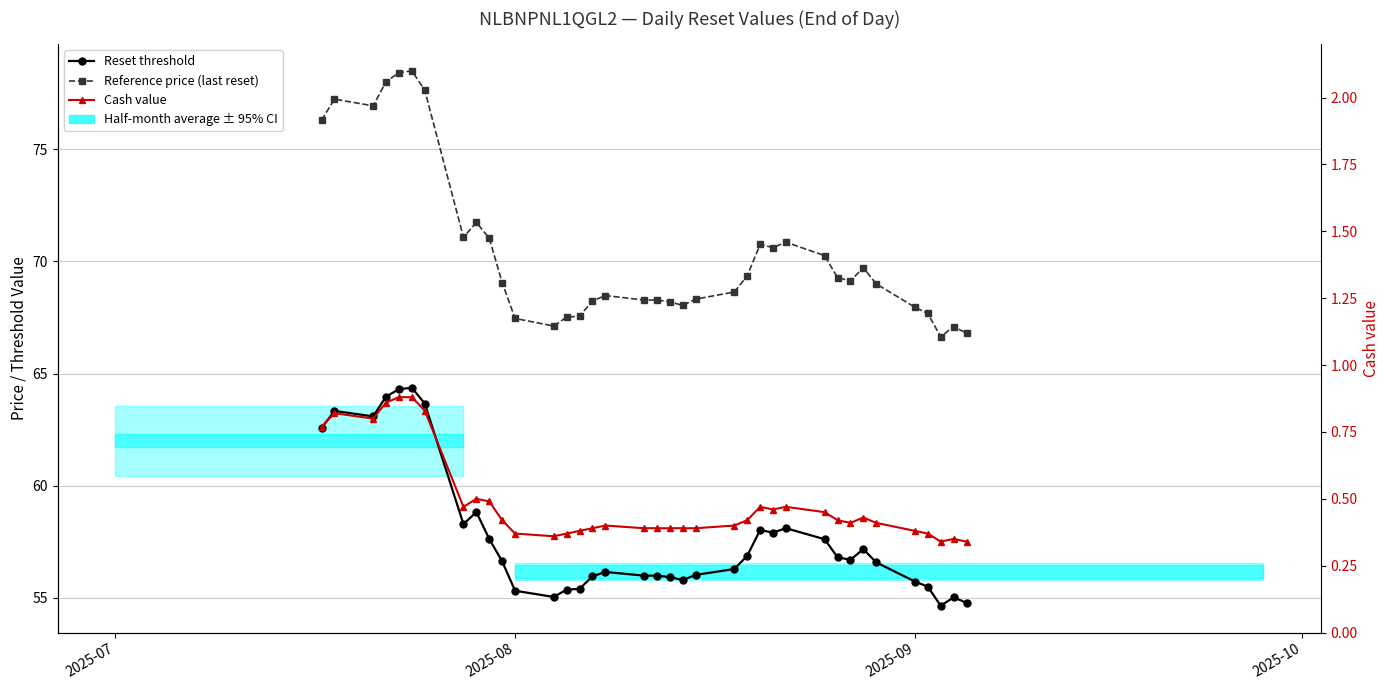

List the series in order of their overall mean, lowest first.

Cash value, Reset threshold, Reference price (last reset)